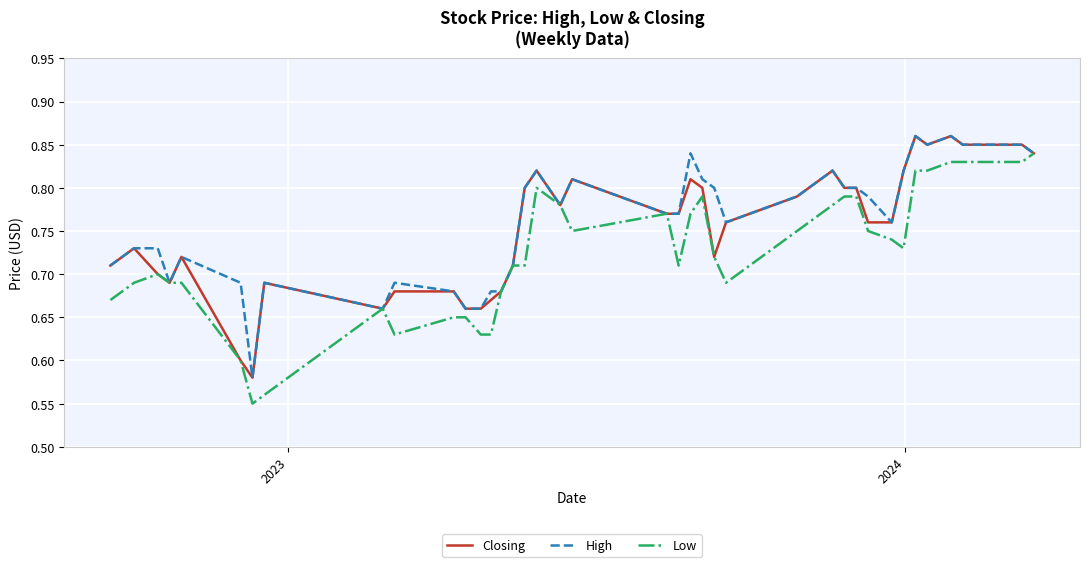

Is this an area chart (filled region under the line)?

No